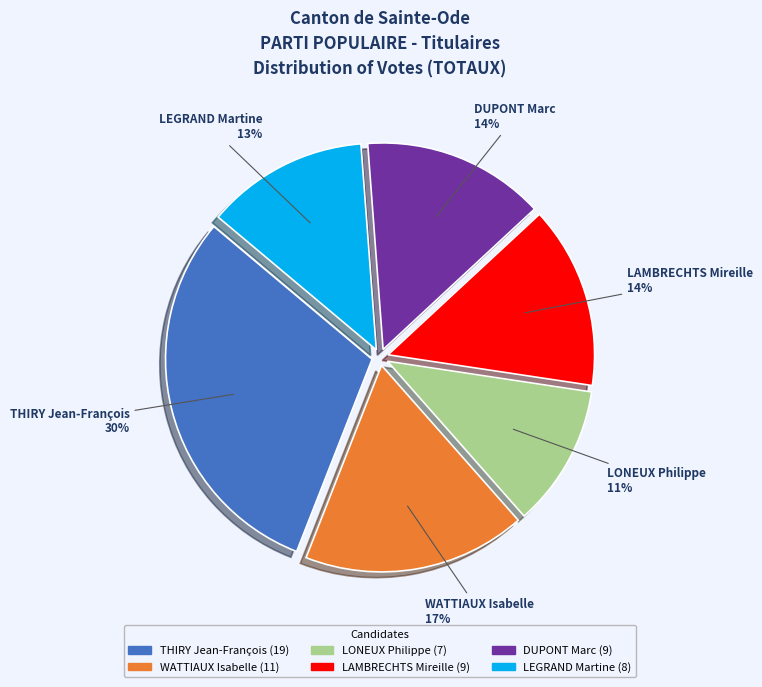

To the nearest percent, what is the average slice percentage?

17%